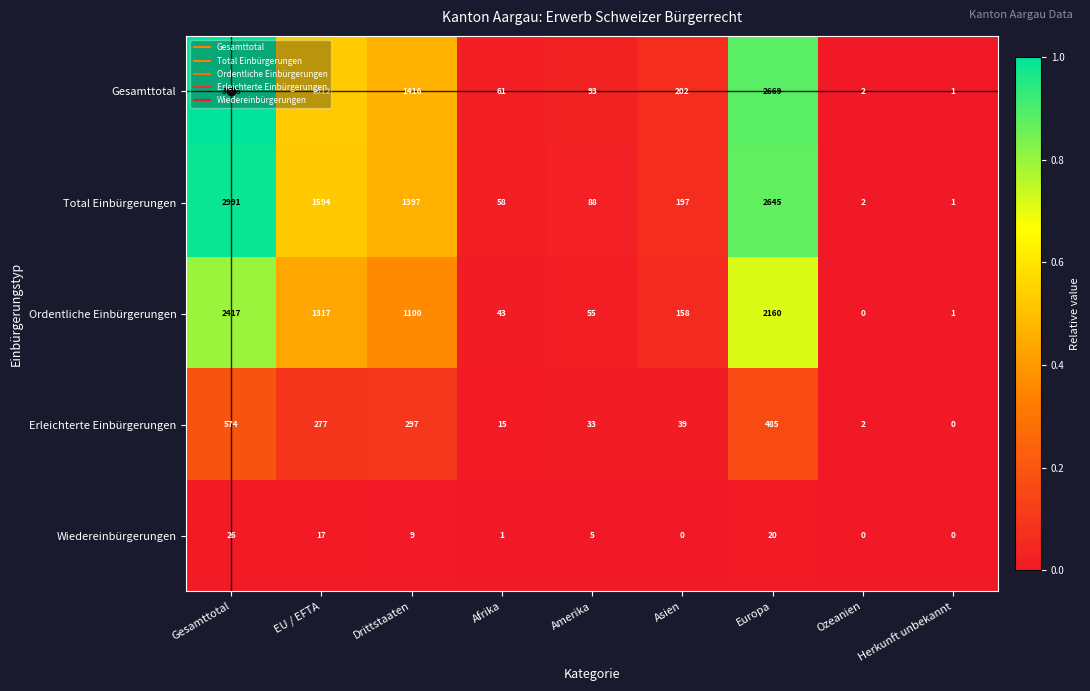

At which label is Erleichterte Einbürgerungen closest to 287?

EU / EFTA